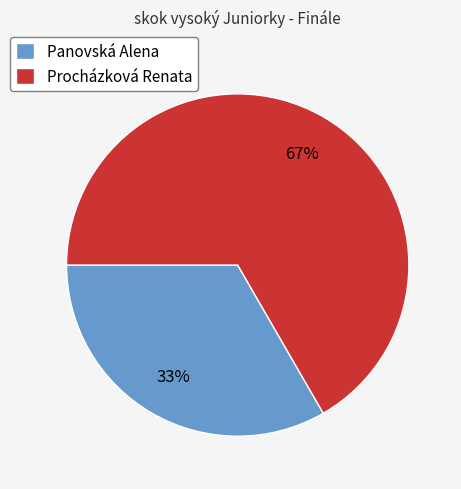

Is it true that Panovská Alena is 22% of the pie?

False